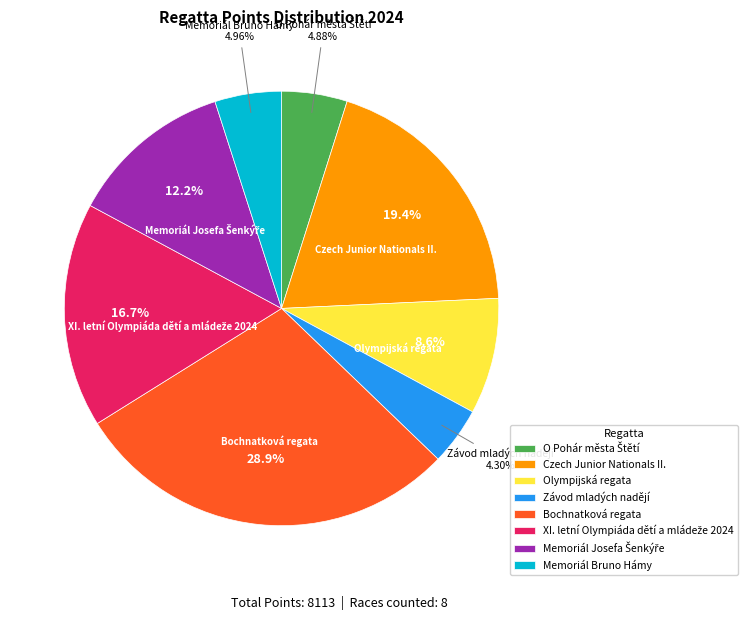

Does Olympijská regata represent more than half of the total?

No